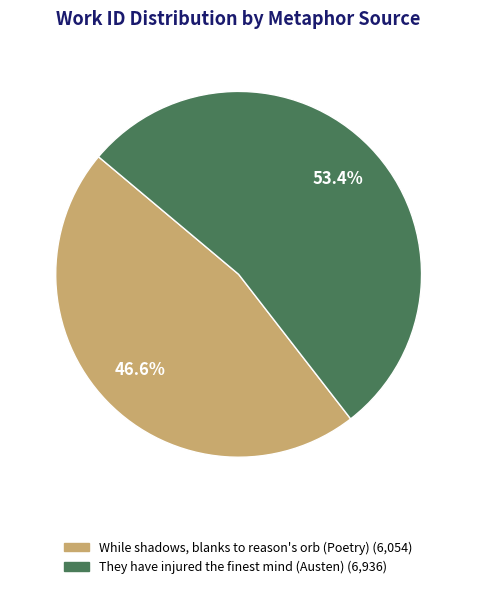

Between They have injured the finest mind (Austen) and While shadows, blanks to reason's orb (Poetry), which is larger?

They have injured the finest mind (Austen)